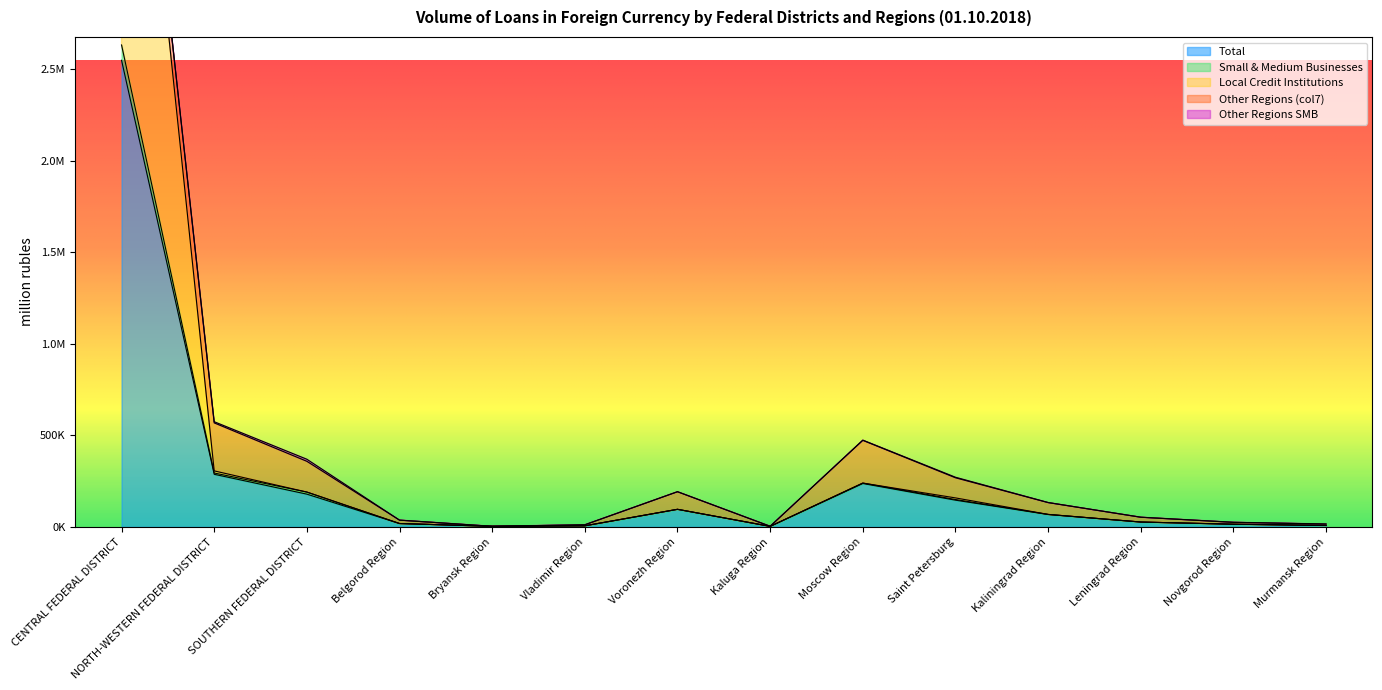

What is the difference between the maximum and minimum values in the Local Credit Institutions series?

5146816